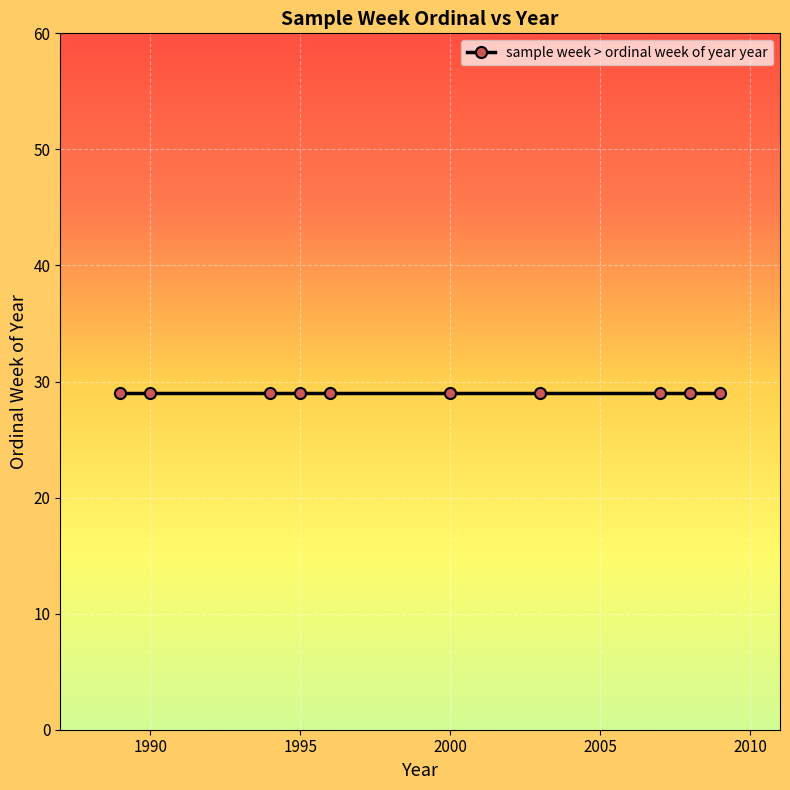

List the labels in order of value, smallest first.

29, 29, 29, 29, 29, 29, 29, 29, 29, 29